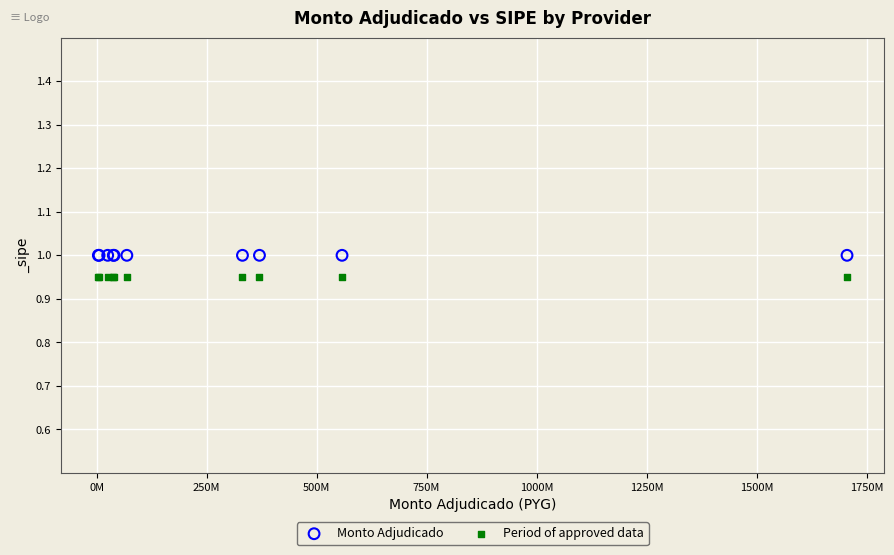

Which series reaches the maximum Y coordinate?

Monto Adjudicado